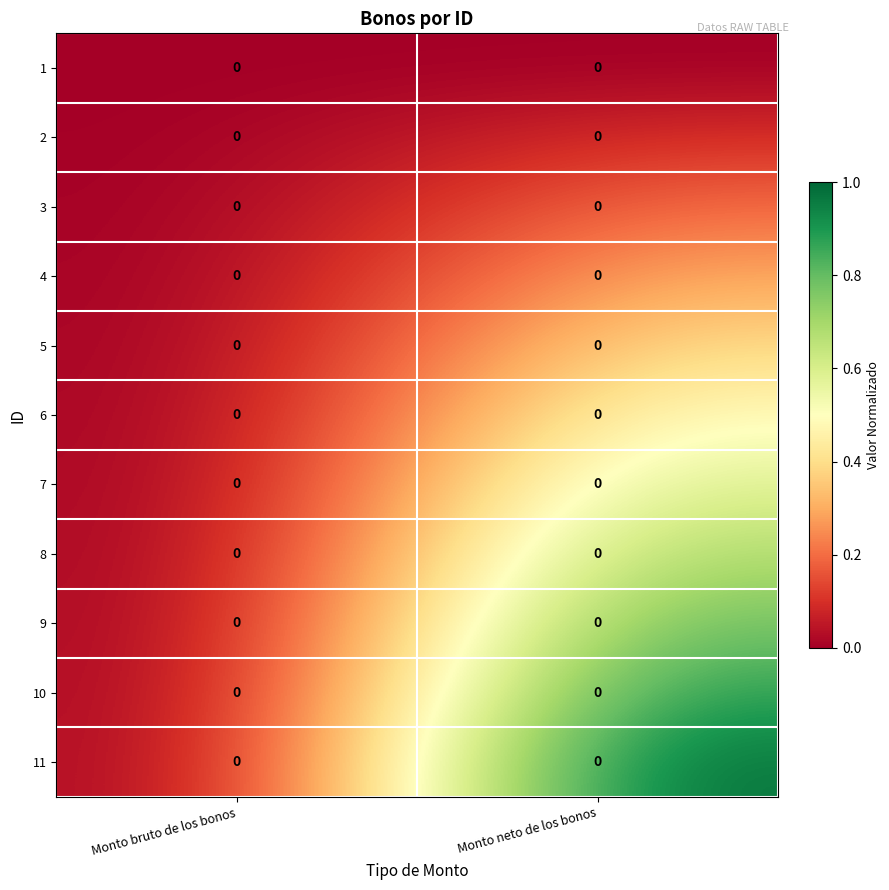

At how many categories does at least one series exceed 0?

1